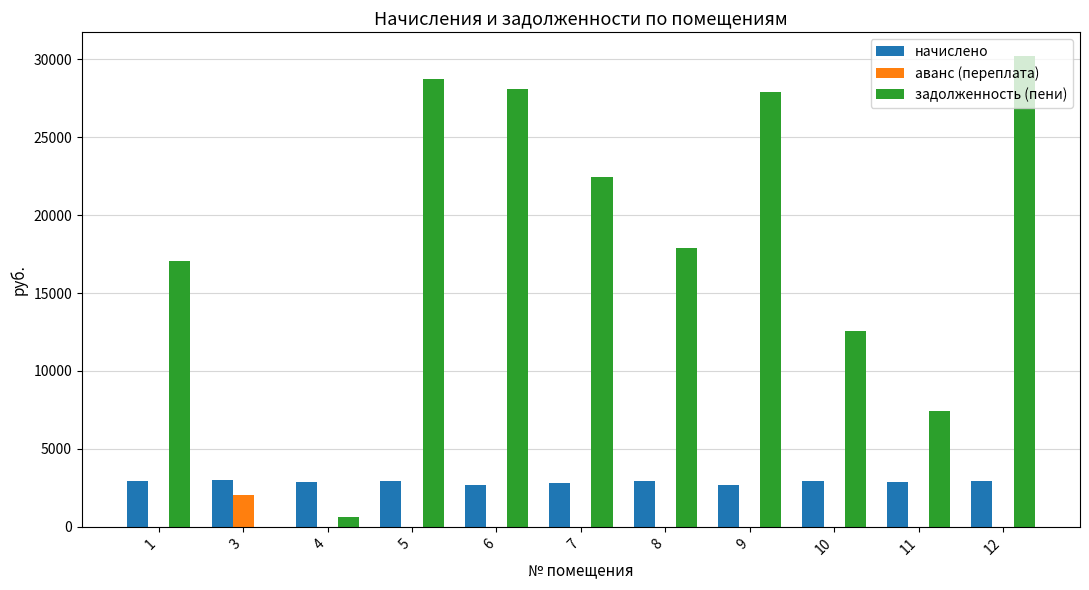

Which series has the largest total across all categories?

задолженность (пени)